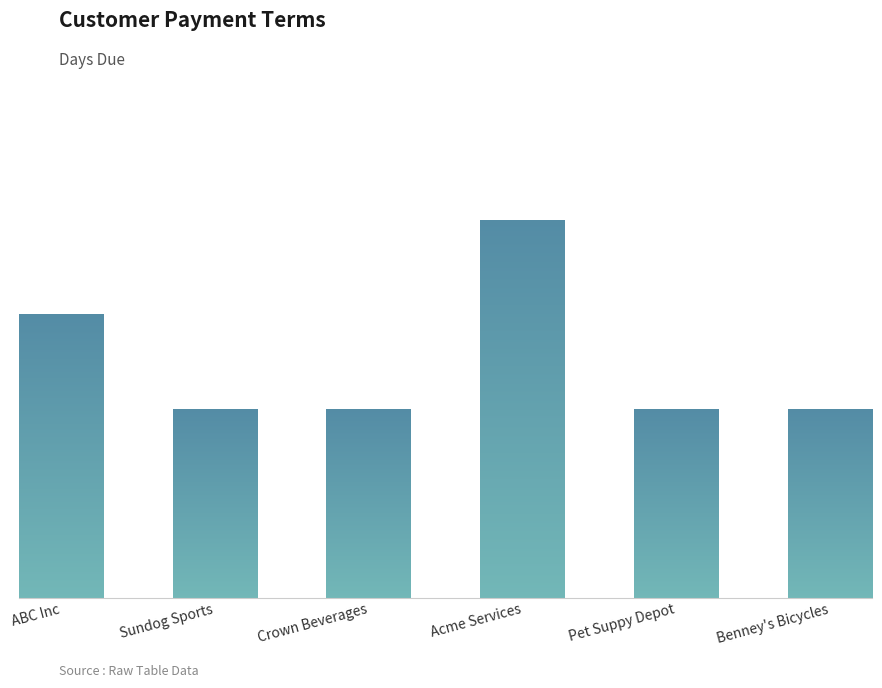

What is the label of the 2nd bar from the right?

Pet Suppy Depot